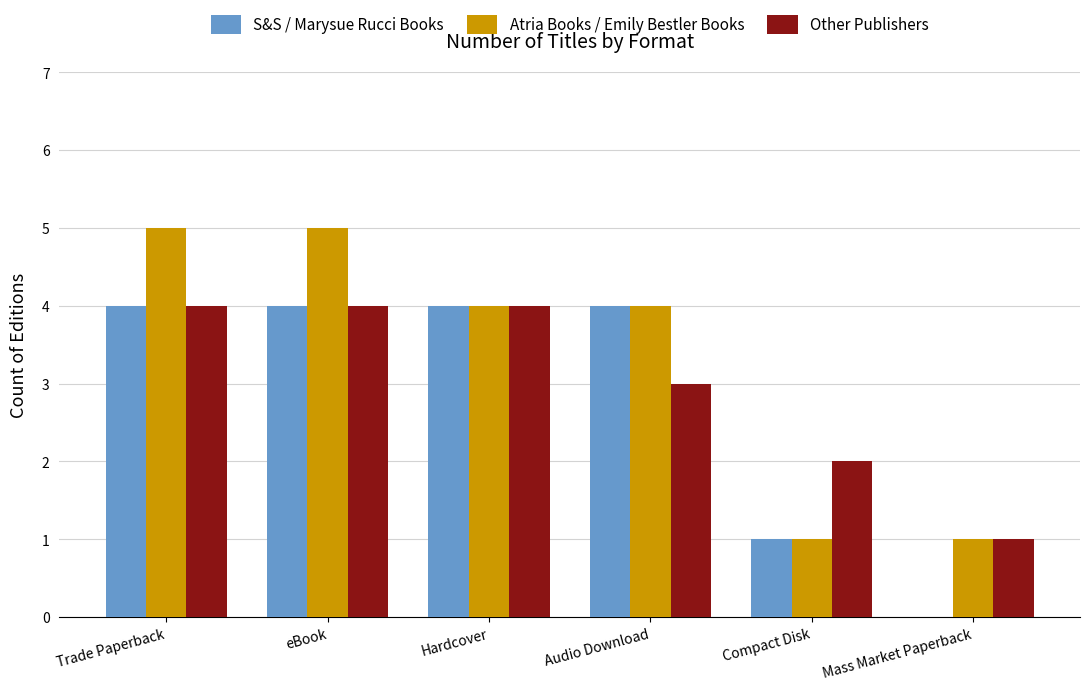

True or false: Other Publishers has a value of 4 at Hardcover.

True